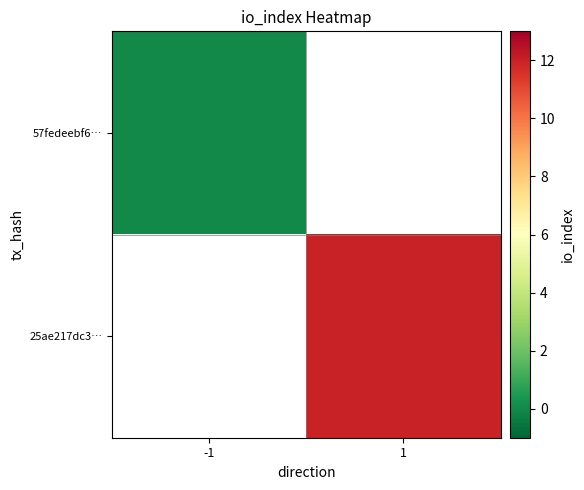

Which category has the lowest value in the 25ae217dc3… series?

-1